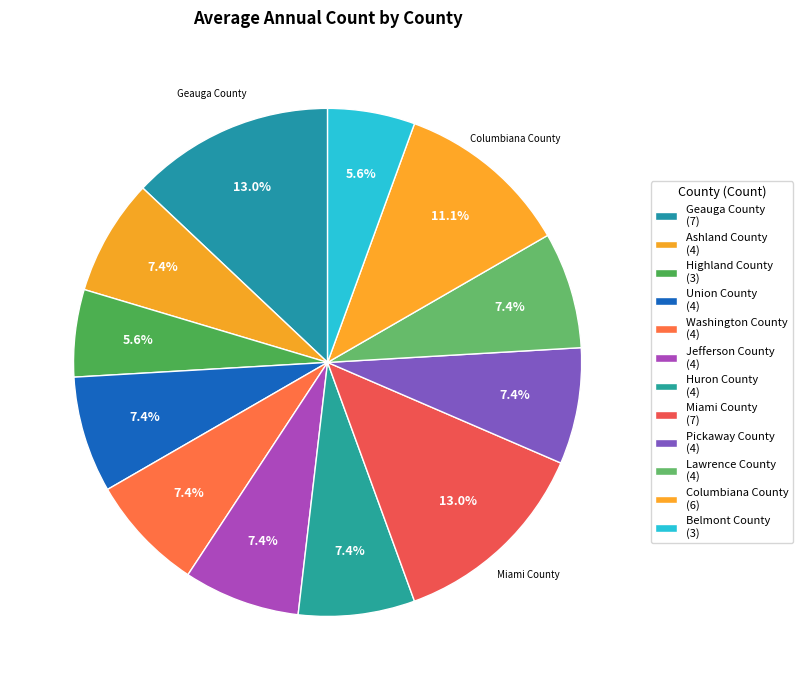

Is there any slice that represents more than half of the pie?

No